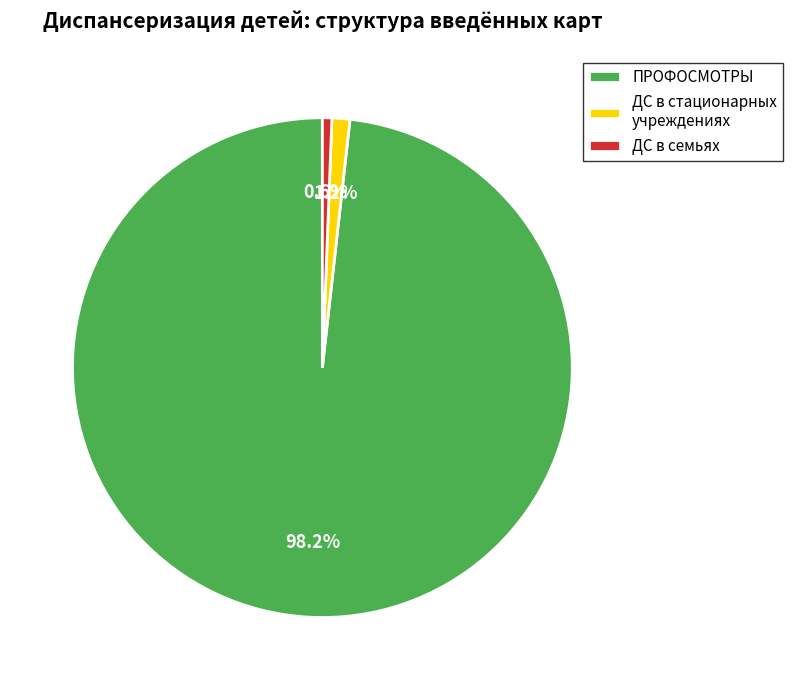

Is there a majority slice in this chart?

Yes